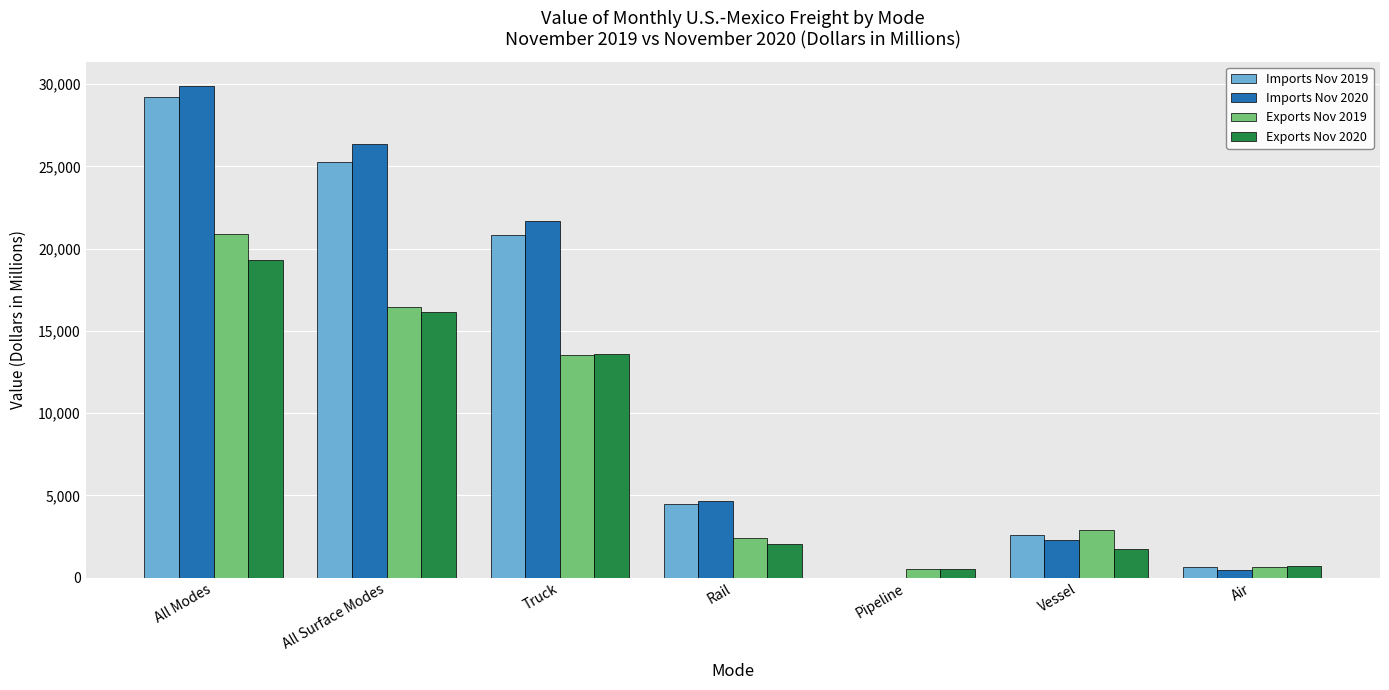

What is the average value of the Imports Nov 2020 series?

12193.1